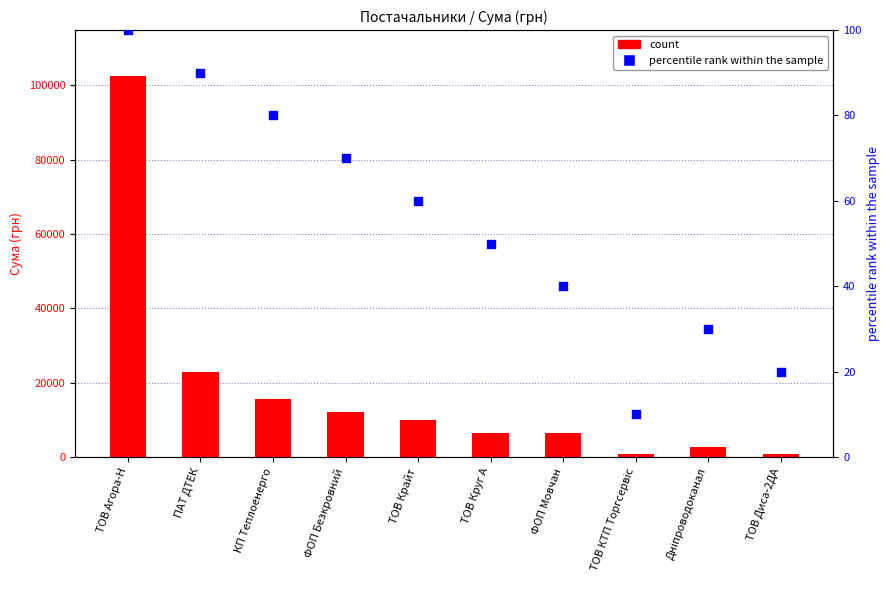

Which series contains the highest Y value?

count